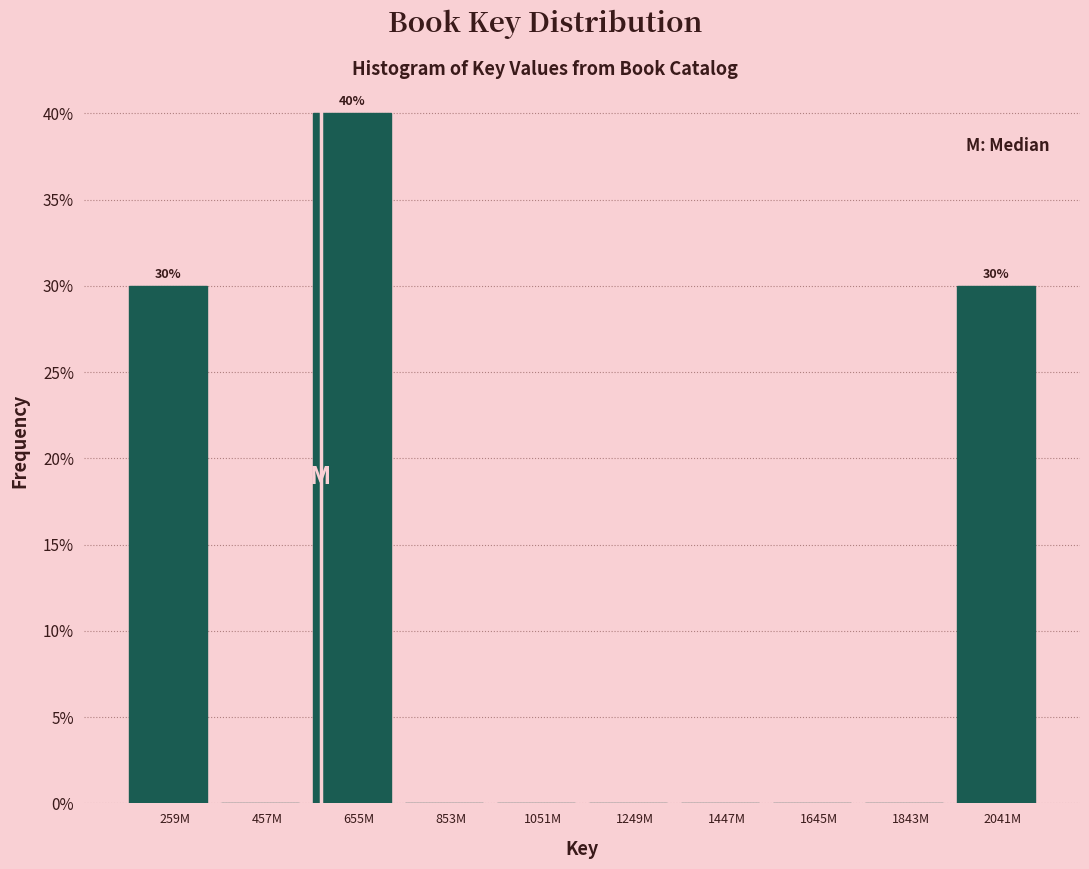

Reading left to right, extract all data points from this chart.

259M=30	457M=0	655M=40	853M=0	1051M=0	1249M=0	1447M=0	1645M=0	1843M=0	2041M=30